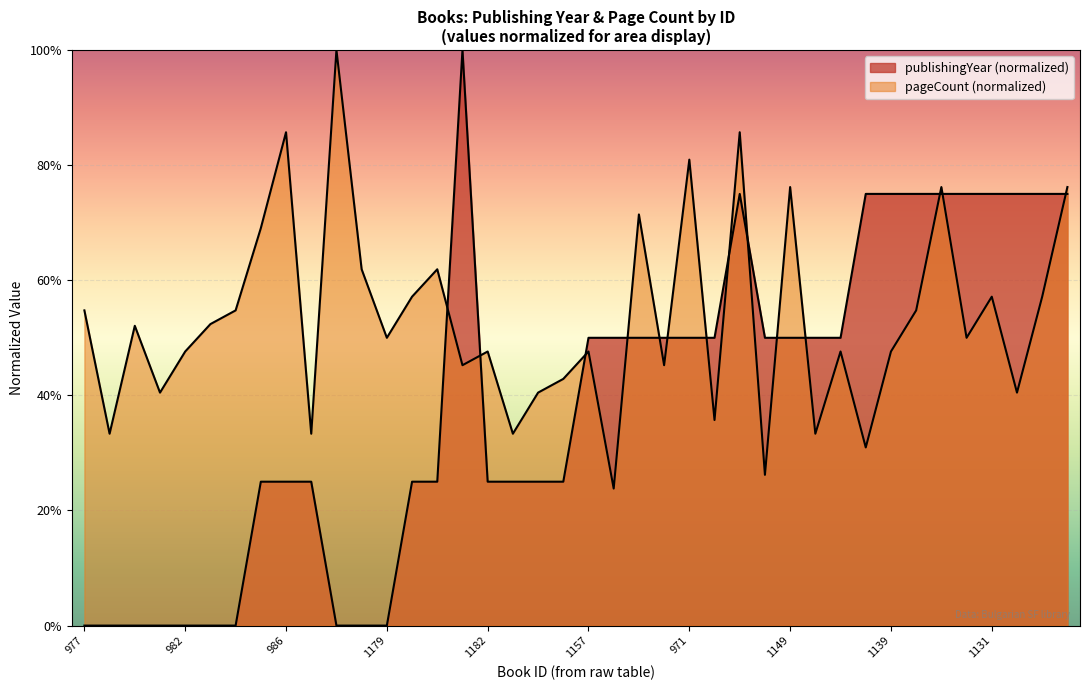

Which series has the largest total across all categories?

pageCount